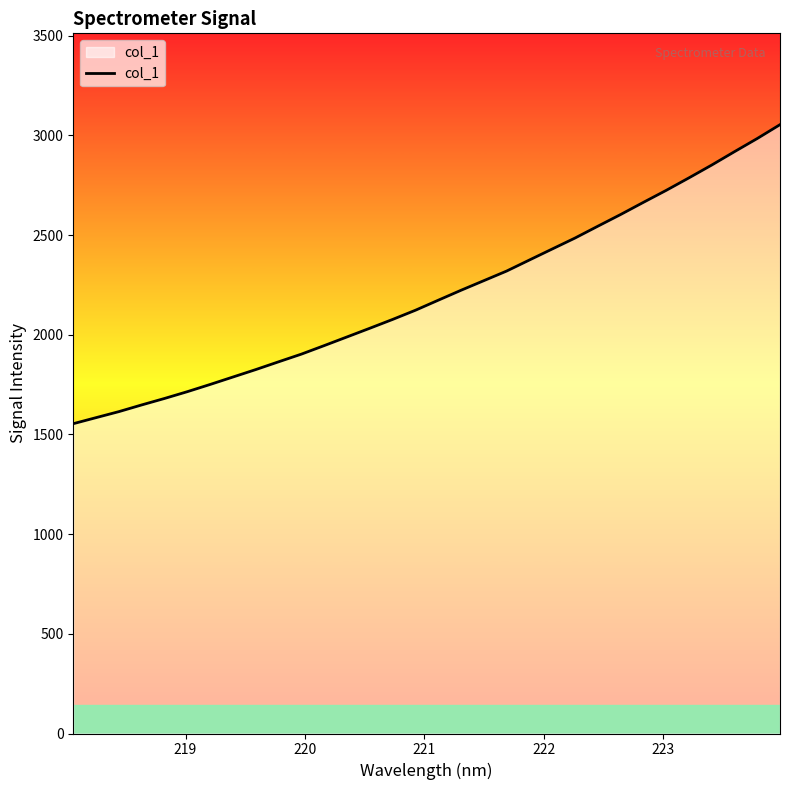

What is the smallest value displayed?

1553.8